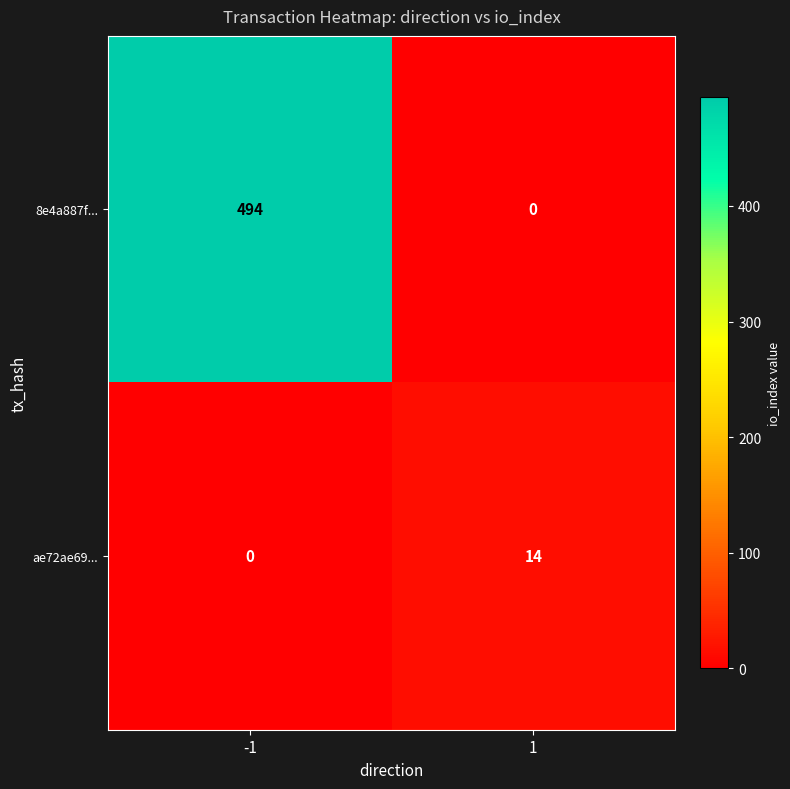

Read the 8e4a887f... value at -1, to the nearest 5.

495